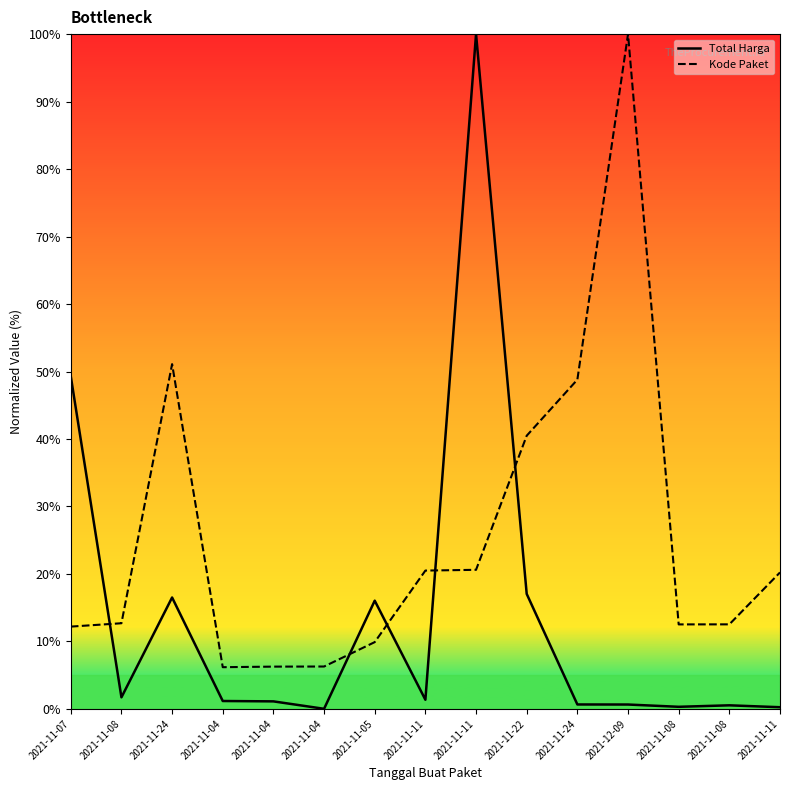

Between 2021-11-08 and 2021-11-11, which series saw the biggest shift?

Kode Paket